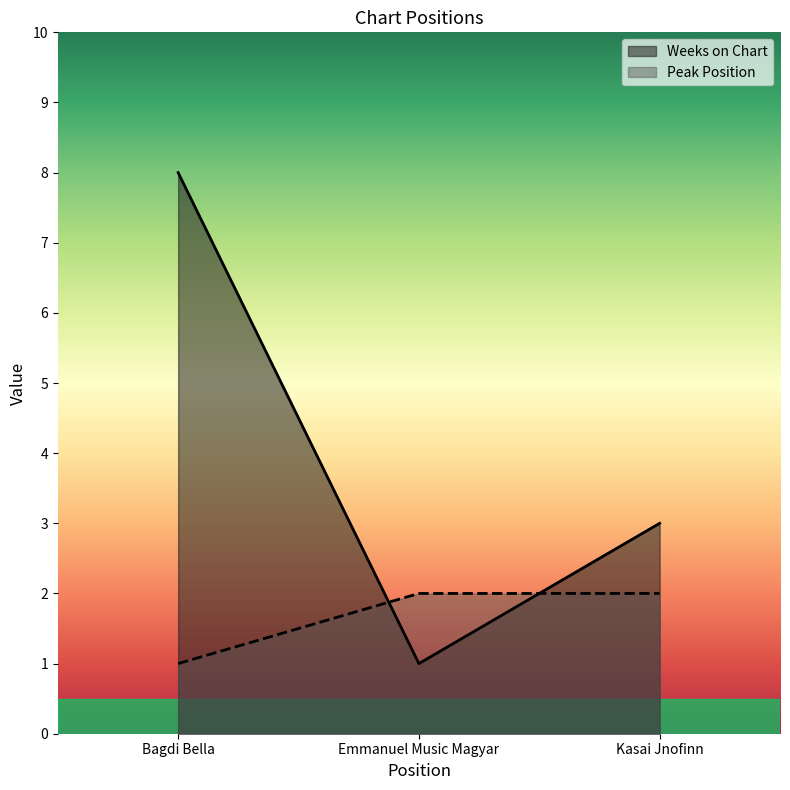

At which label is Weeks on Chart closest to 4?

Kasai Jnofinn